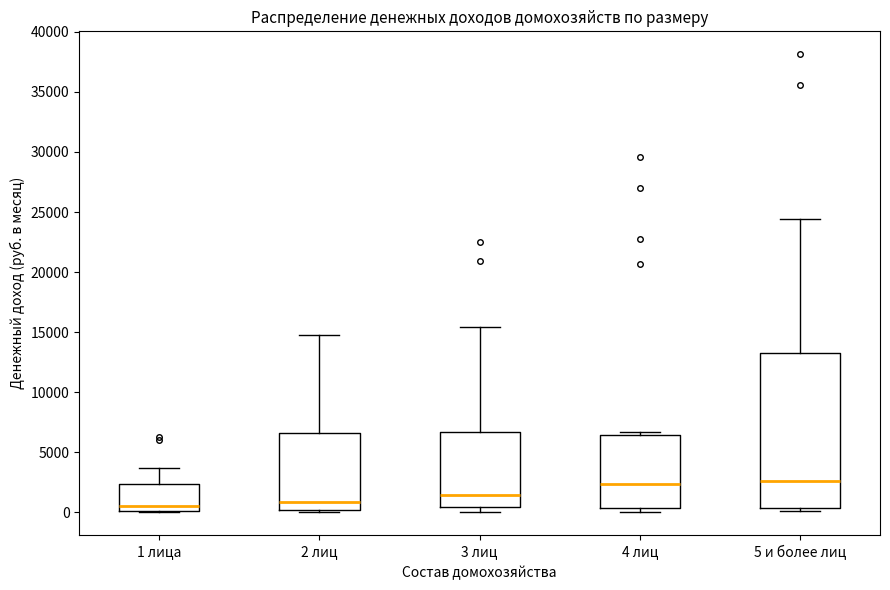

Which box is the tallest, from its lower edge to its upper edge?

5 и более лиц